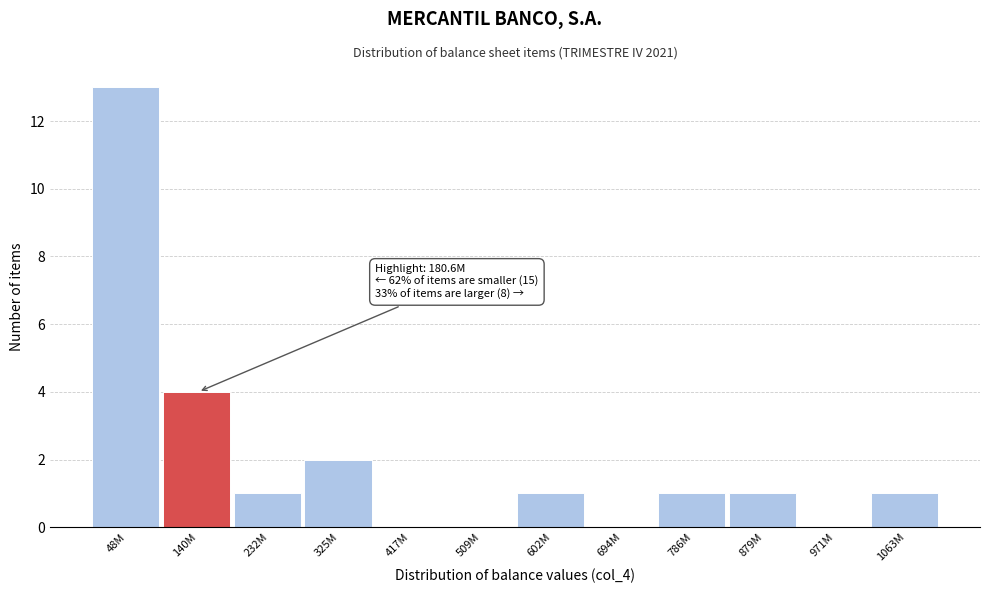

Which category has the highest value across all series?

48M